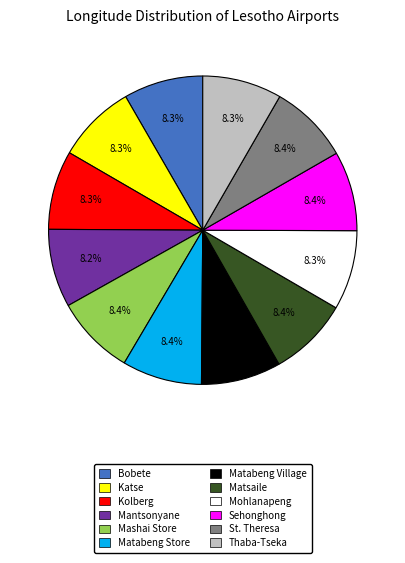

Approximately how many times larger is the value at Matsaile compared to Mohlanapeng?

1.0